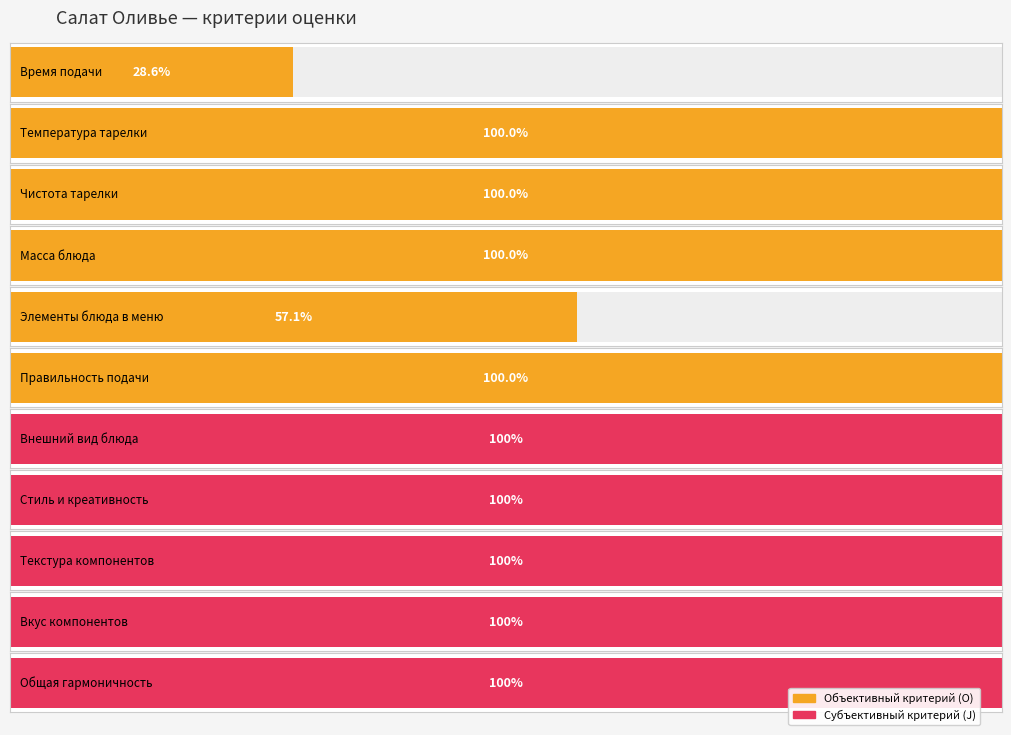

At which category does the chart reach its peak across all series?

Температура тарелки